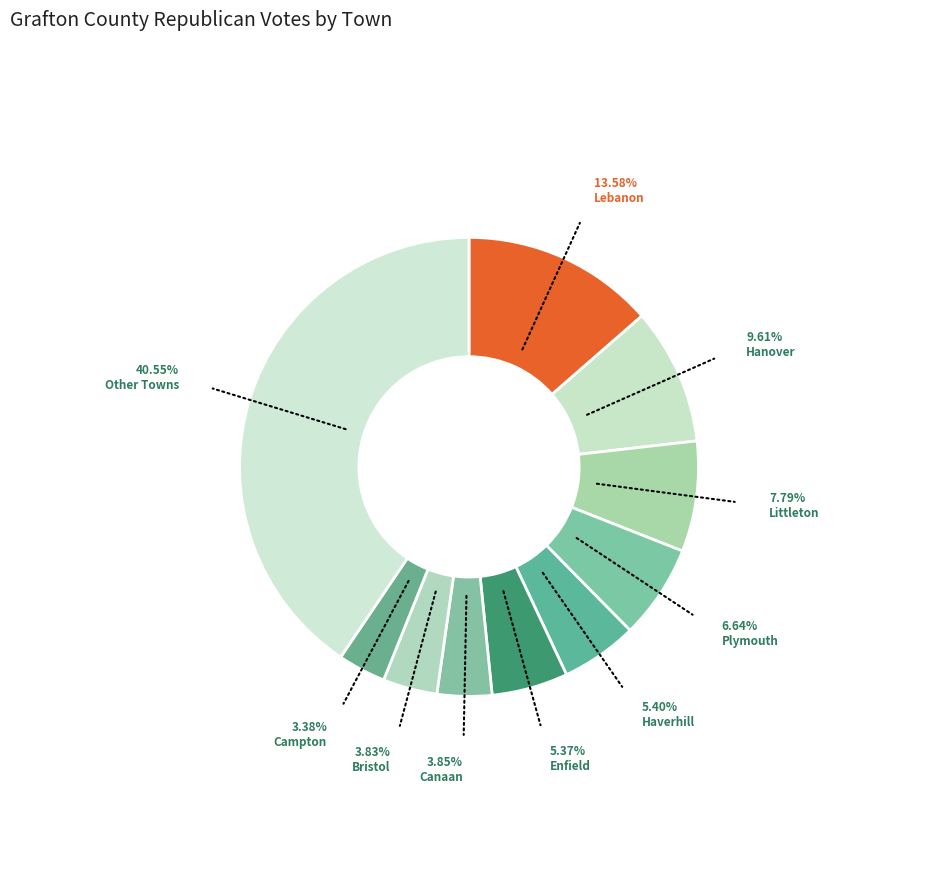

Is there any slice that represents more than half of the pie?

No